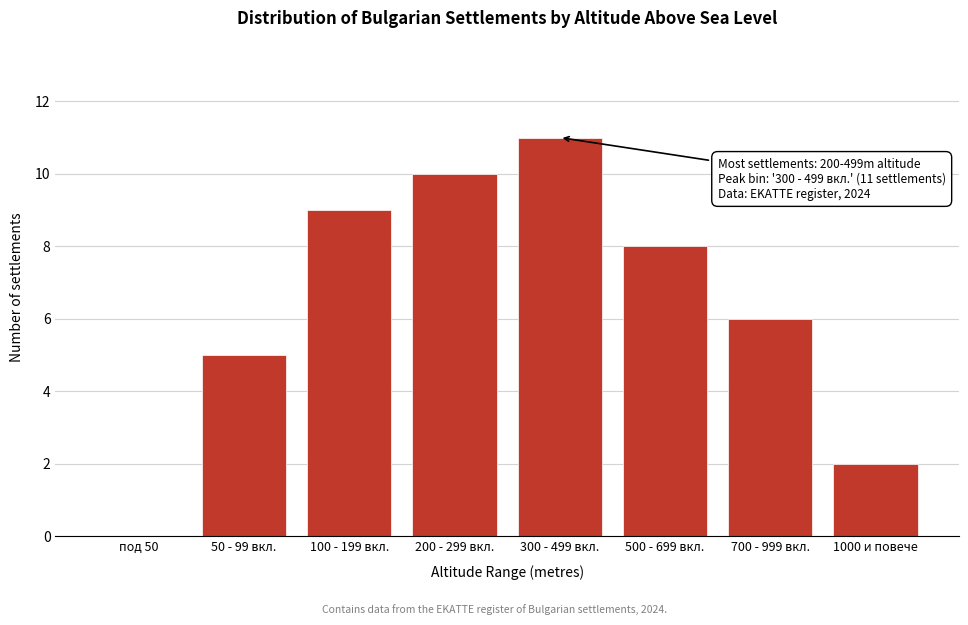

Reading left to right, transcribe all the data shown in this chart.

под 50=0	50 - 99 вкл.=5	100 - 199 вкл.=9	200 - 299 вкл.=10	300 - 499 вкл.=11	500 - 699 вкл.=8	700 - 999 вкл.=6	1000 и повече=2